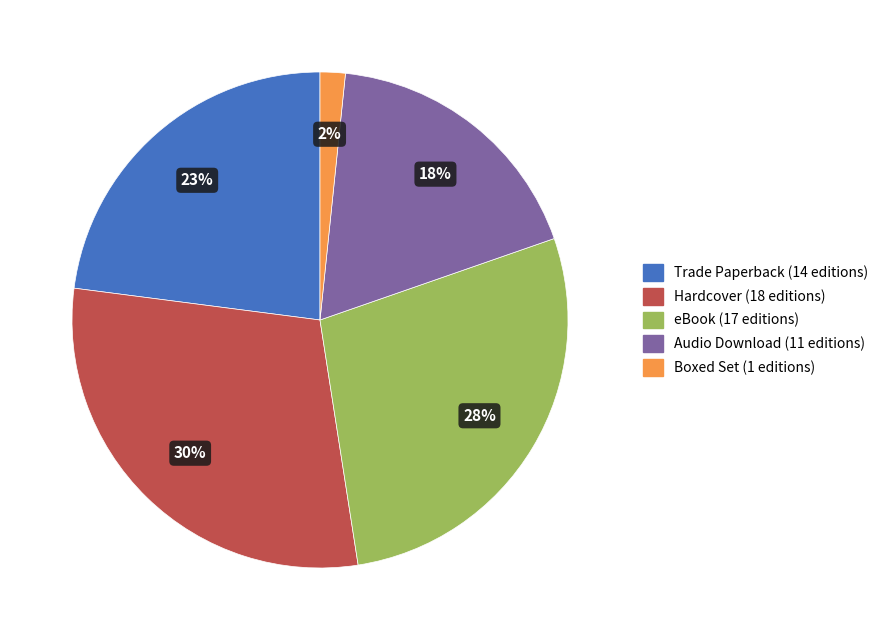

Is there a majority slice in this chart?

No